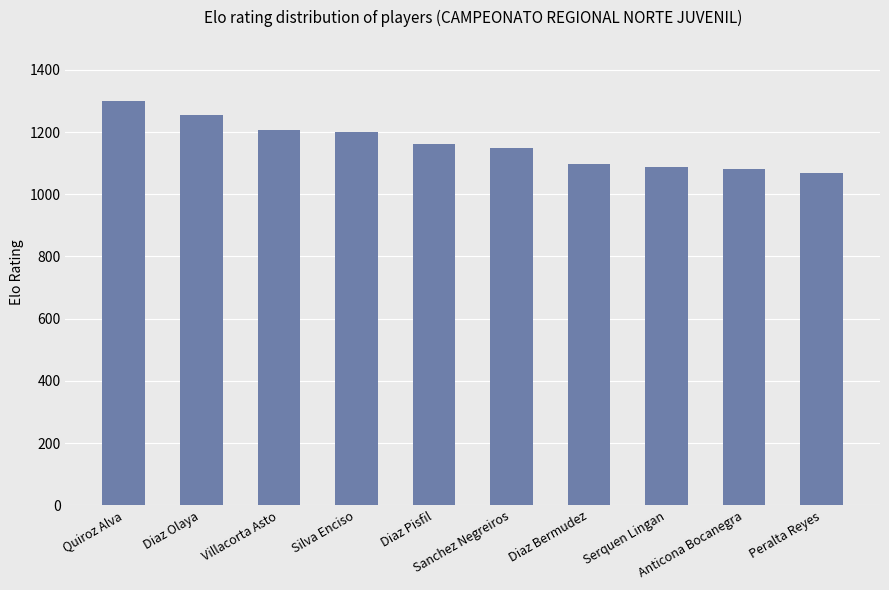

What is the sum of the values at Sanchez Negreiros and Silva Enciso?

2350